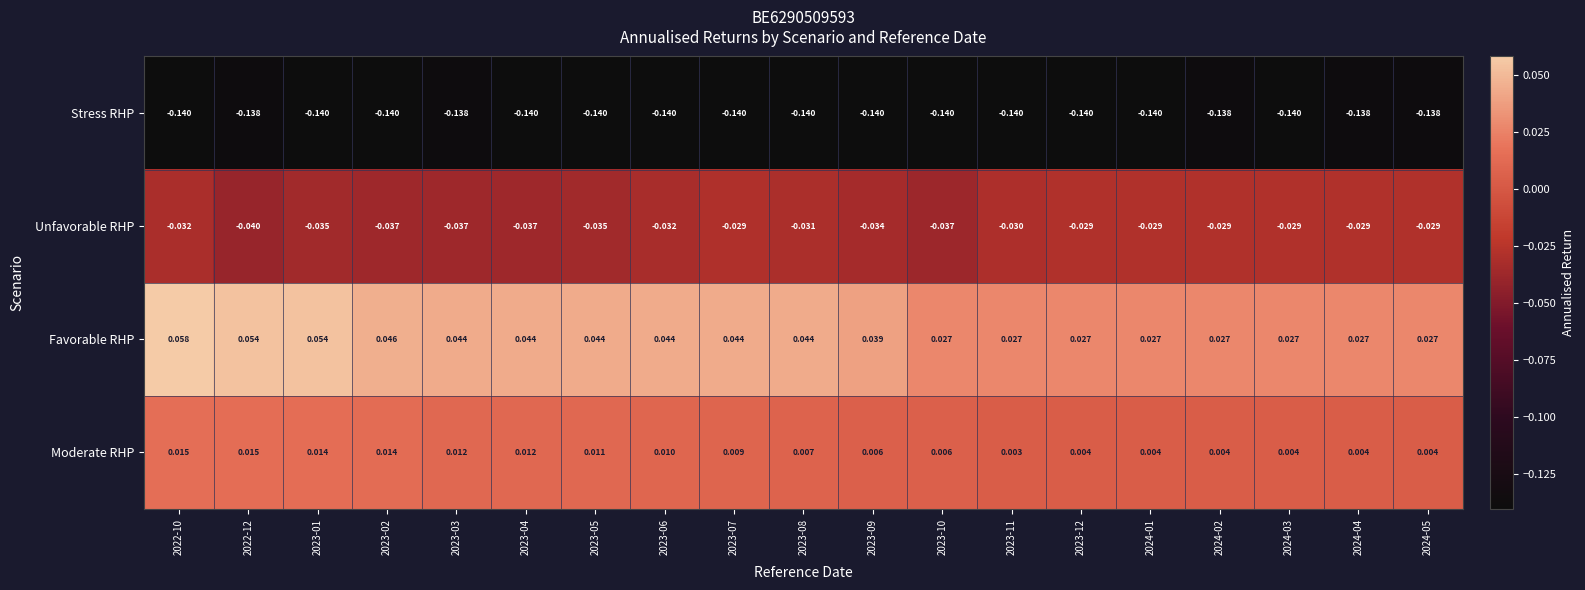

At 2024-05, list the series in order from smallest to largest.

Stress RHP, Unfavorable RHP, Moderate RHP, Favorable RHP